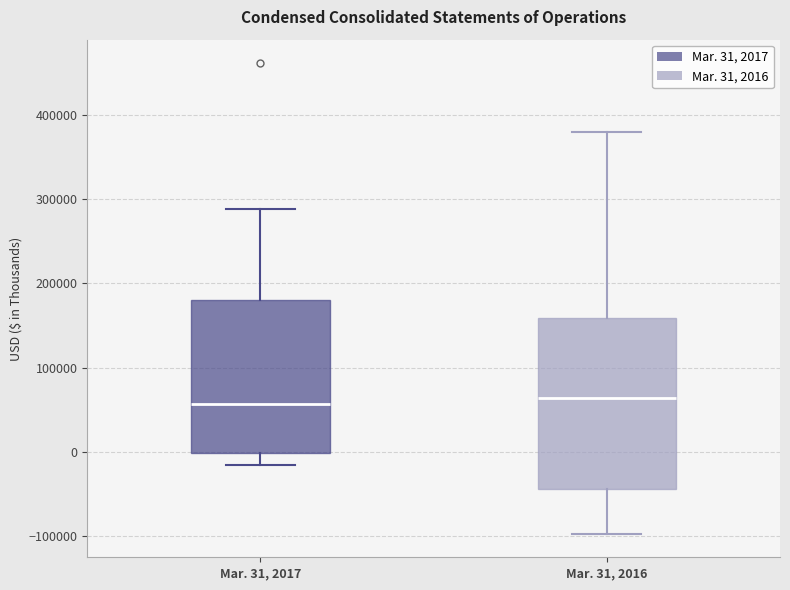

Where does the lower whisker of the box for Mar. 31, 2017 end on the y-axis? The values are not printed on the chart, so give them approximately, as read against the axis.

-20000